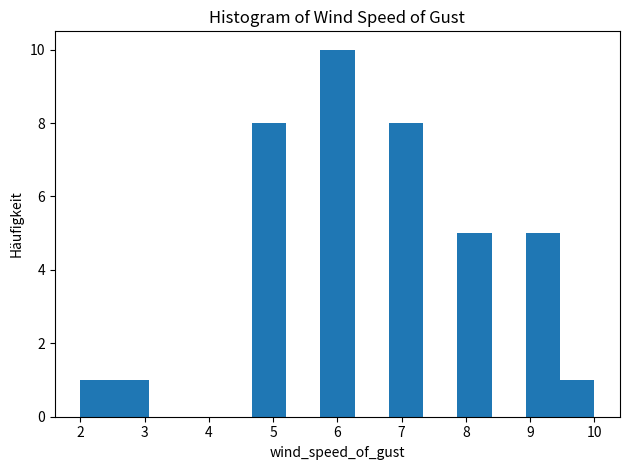

Reading left to right, list every bar in this chart as the range it spans on the x-axis followed by its height. Neither the bar edges nor the heights are printed on the chart, so give them approximately, as read against the axes.

2.0 to 2.5: 1
2.5 to 3.1: 1
3.1 to 3.6: 0
3.6 to 4.1: 0
4.1 to 4.7: 0
4.7 to 5.2: 8
5.2 to 5.7: 0
5.7 to 6.3: 10
6.3 to 6.8: 0
6.8 to 7.3: 8
7.3 to 7.9: 0
7.9 to 8.4: 5
8.4 to 8.9: 0
8.9 to 9.5: 5
9.5 to 10.0: 1